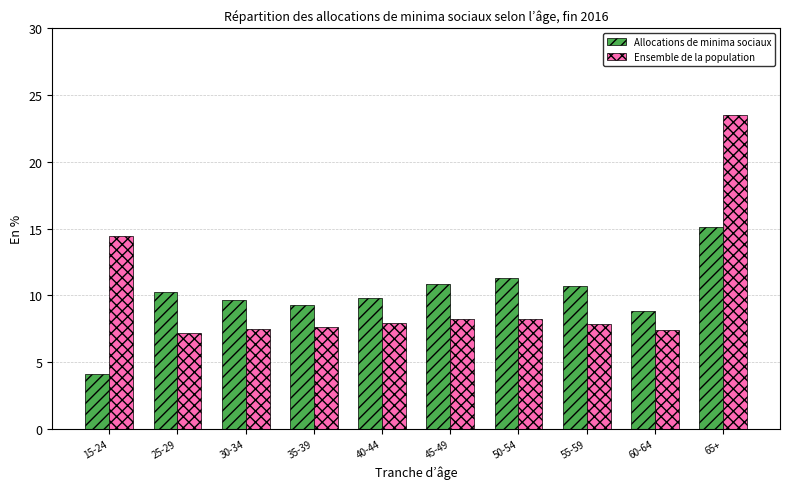

The value of Ensemble de la population at 65+ is 32.3. True or false?

False